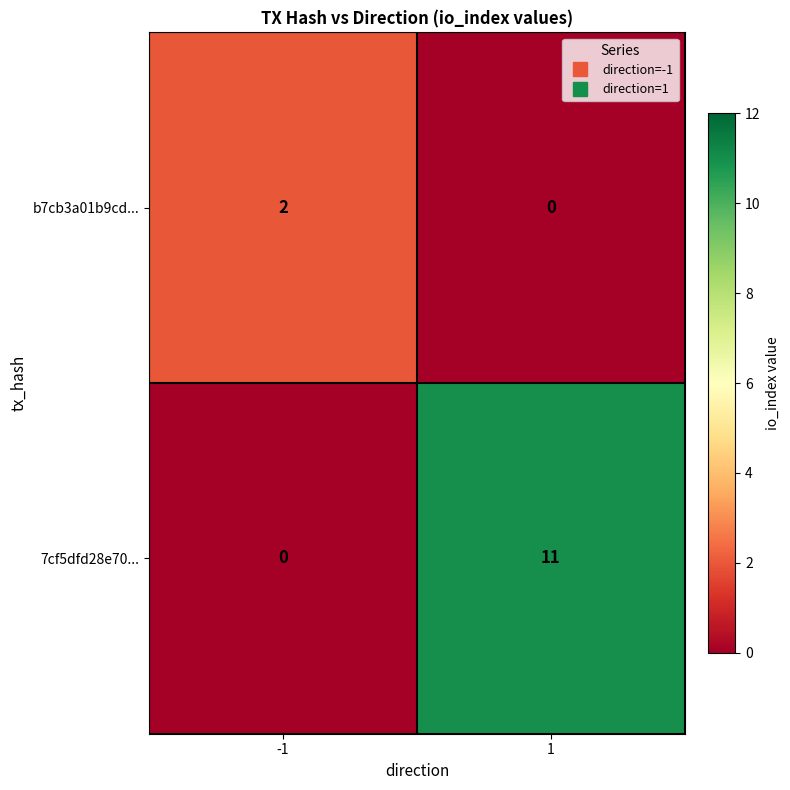

Between -1 and 1, which series saw the biggest shift?

7cf5dfd28e70...